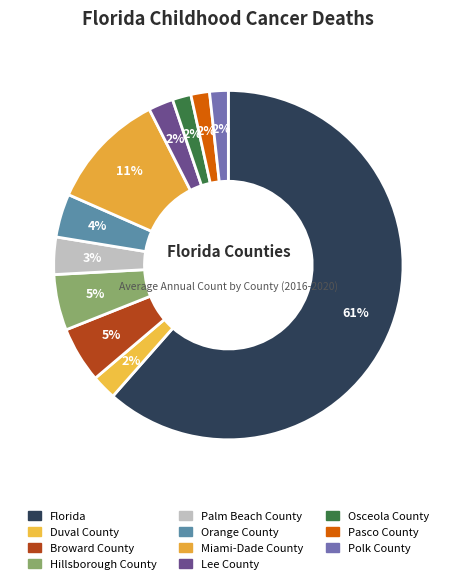

To the nearest percent, what is the difference between the largest and smallest slice percentages?

60%